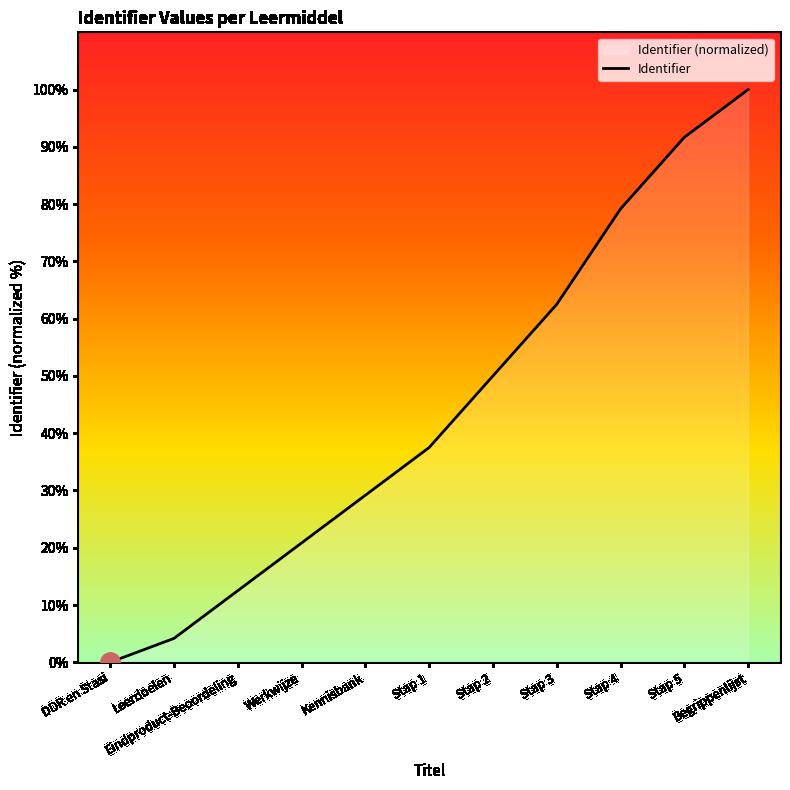

At which category does the chart reach its minimum across all series?

DDR en Stasi